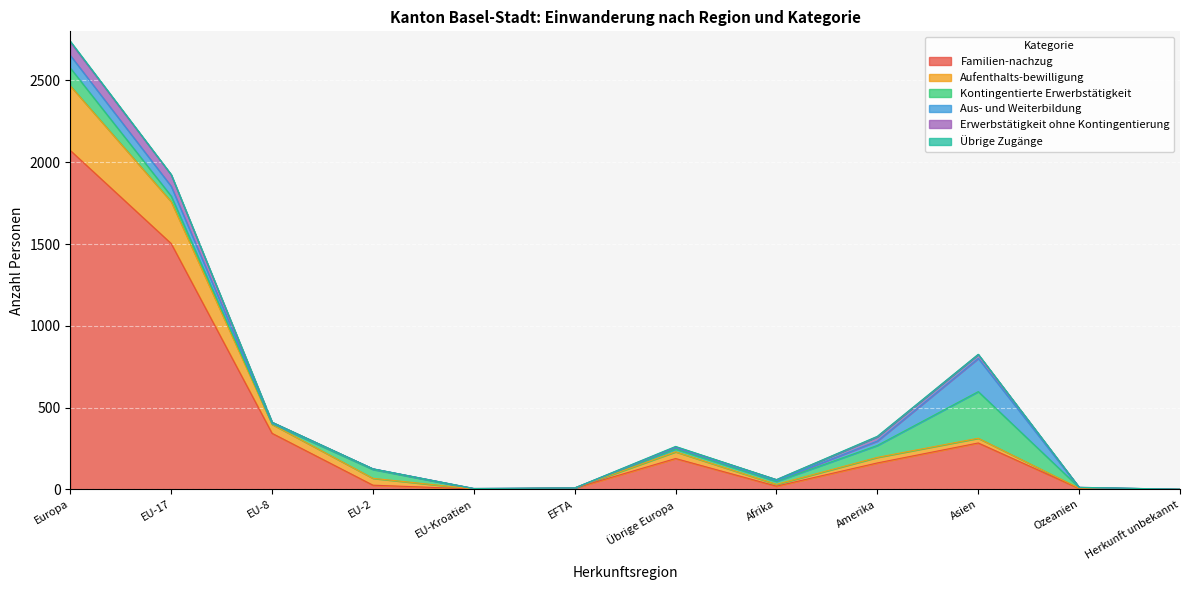

How many series are shown in this chart?

6